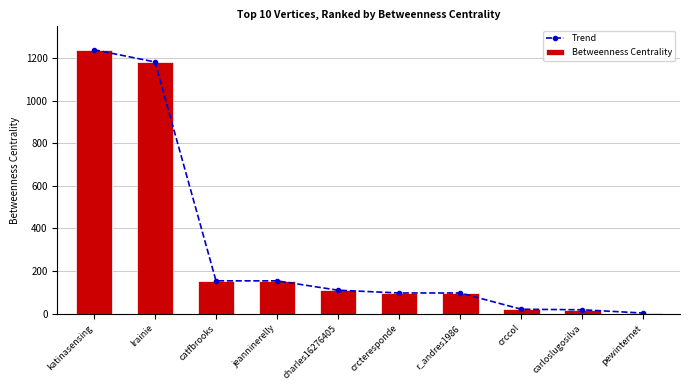

What is the label of the 9th bar from the left?

carloslugosilva